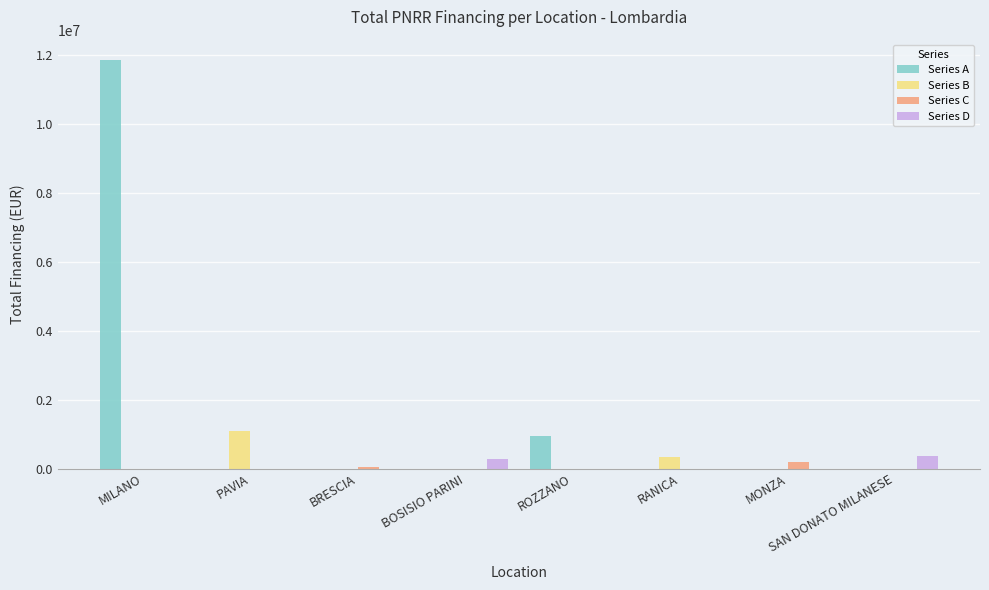

Reading right to left, list all the values displayed in this chart.

Series A: SAN DONATO MILANESE=0.0	MONZA=0.0	RANICA=0.0	ROZZANO=941000.0	BOSISIO PARINI=0.0	BRESCIA=0.0	PAVIA=0.0	MILANO=11865867.1
Series B: SAN DONATO MILANESE=0.0	MONZA=0.0	RANICA=352425.0	ROZZANO=0.0	BOSISIO PARINI=0.0	BRESCIA=0.0	PAVIA=1090000.0	MILANO=0.0
Series C: SAN DONATO MILANESE=0.0	MONZA=200000.0	RANICA=0.0	ROZZANO=0.0	BOSISIO PARINI=0.0	BRESCIA=65000.0	PAVIA=0.0	MILANO=0.0
Series D: SAN DONATO MILANESE=385000.0	MONZA=0.0	RANICA=0.0	ROZZANO=0.0	BOSISIO PARINI=269500.0	BRESCIA=0.0	PAVIA=0.0	MILANO=0.0